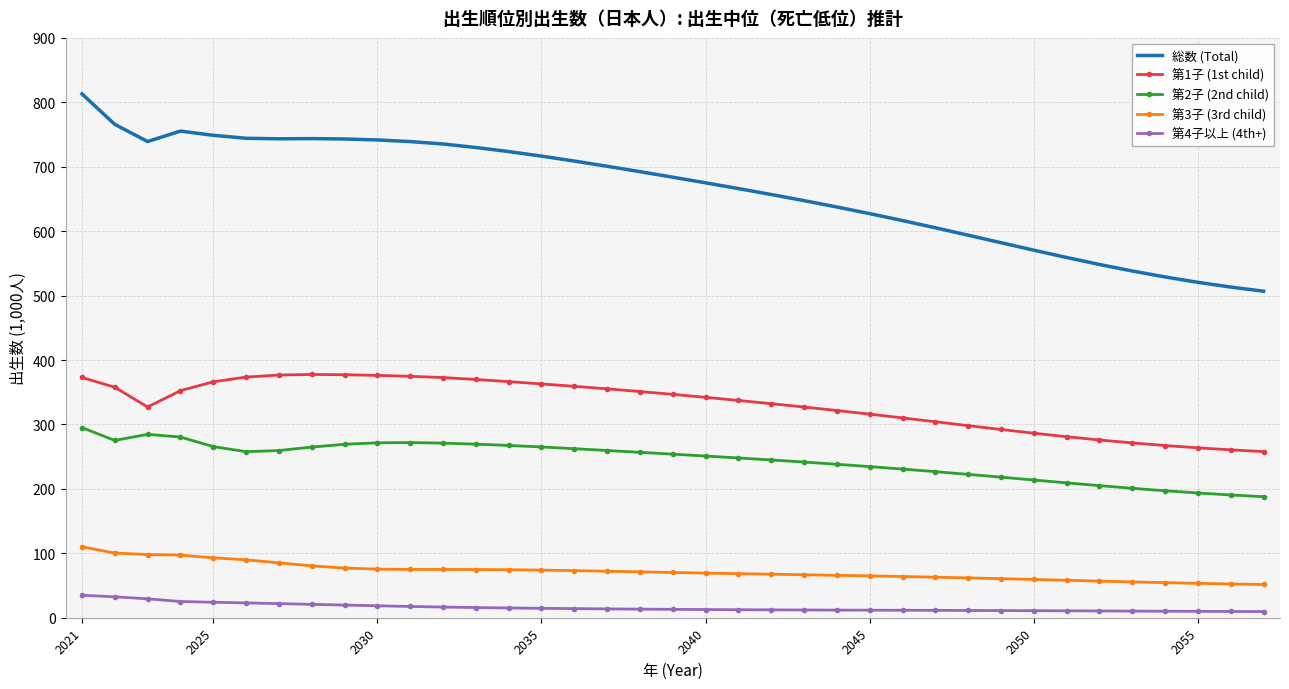

Which series has the widest spread of values?

総数 (Total)